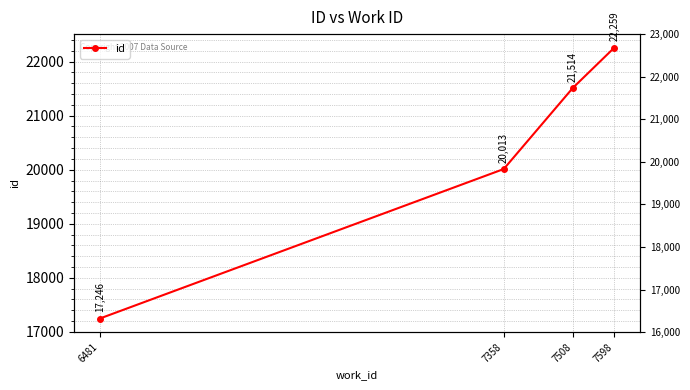

Where is the data nearest to the value 19752?

7358